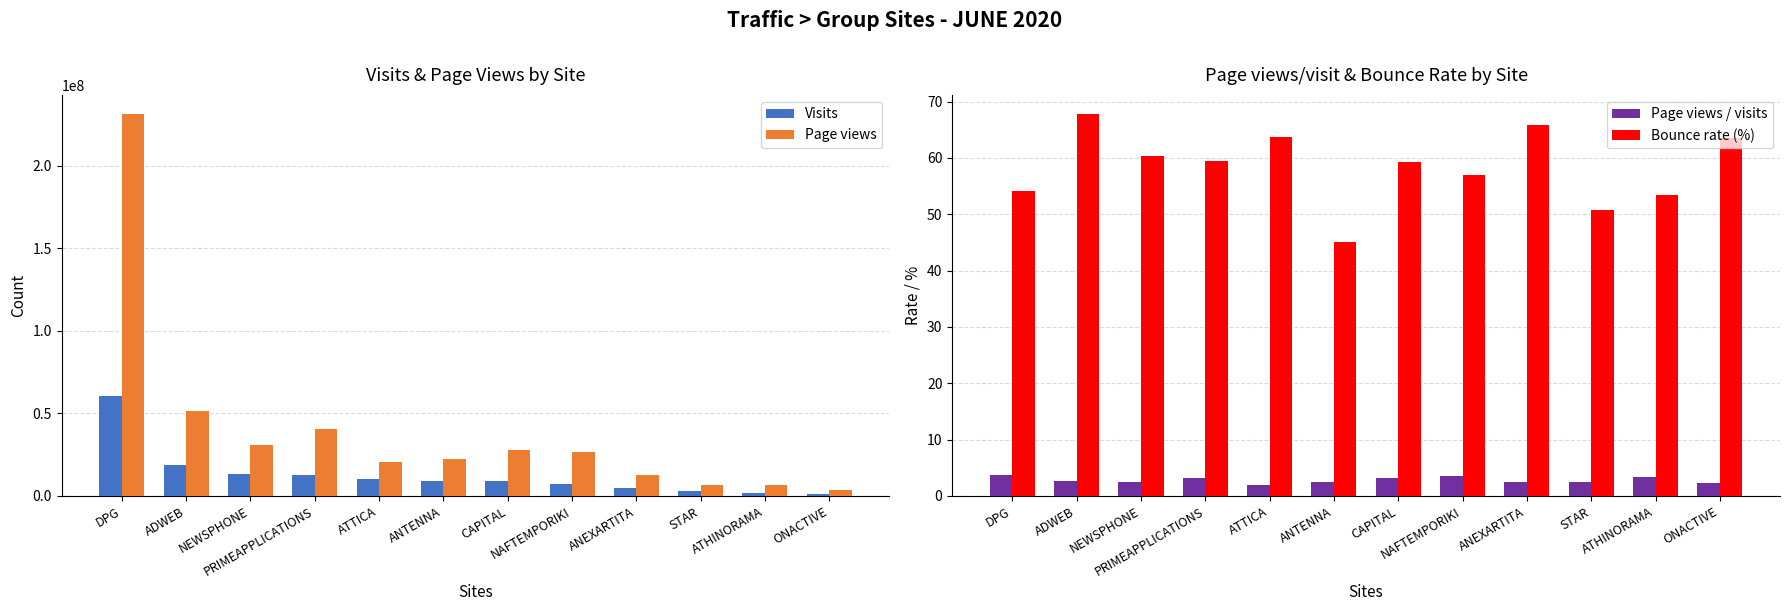

True or false: Visits has a value of 9278464.0 at ANTENNA.

True